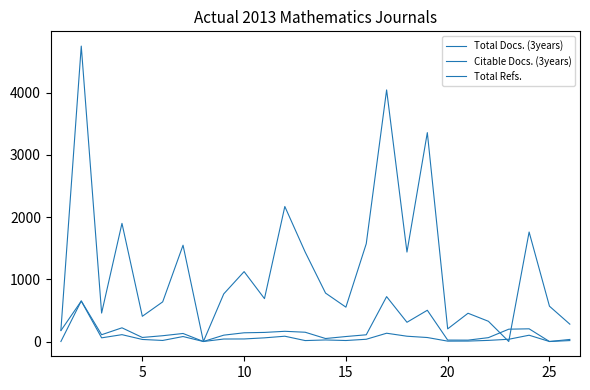

Which series has the largest total across all categories?

Total Refs.